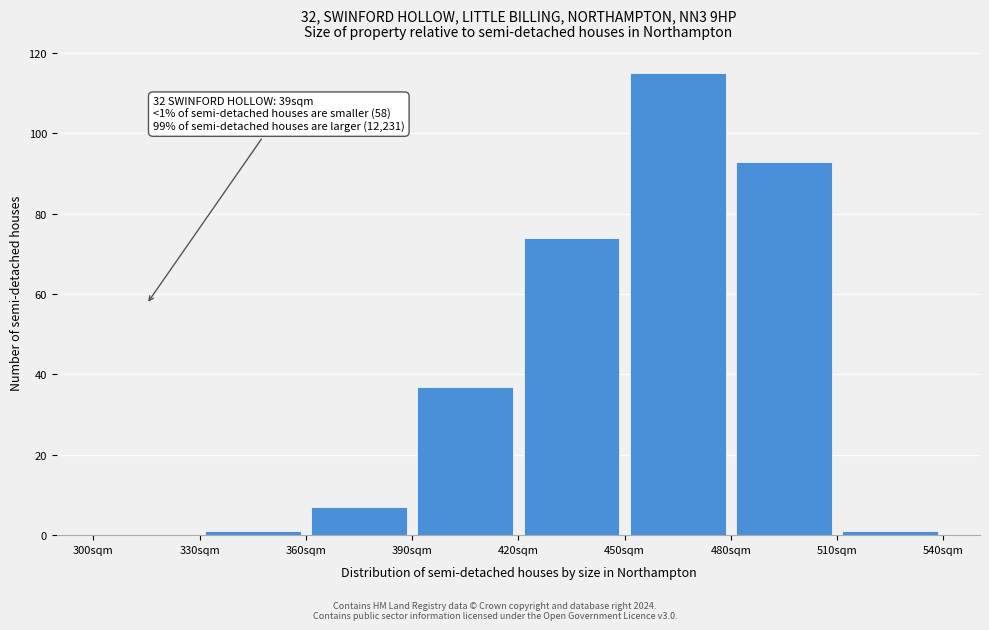

Which range on the x-axis has the tallest bar?

450 to 480